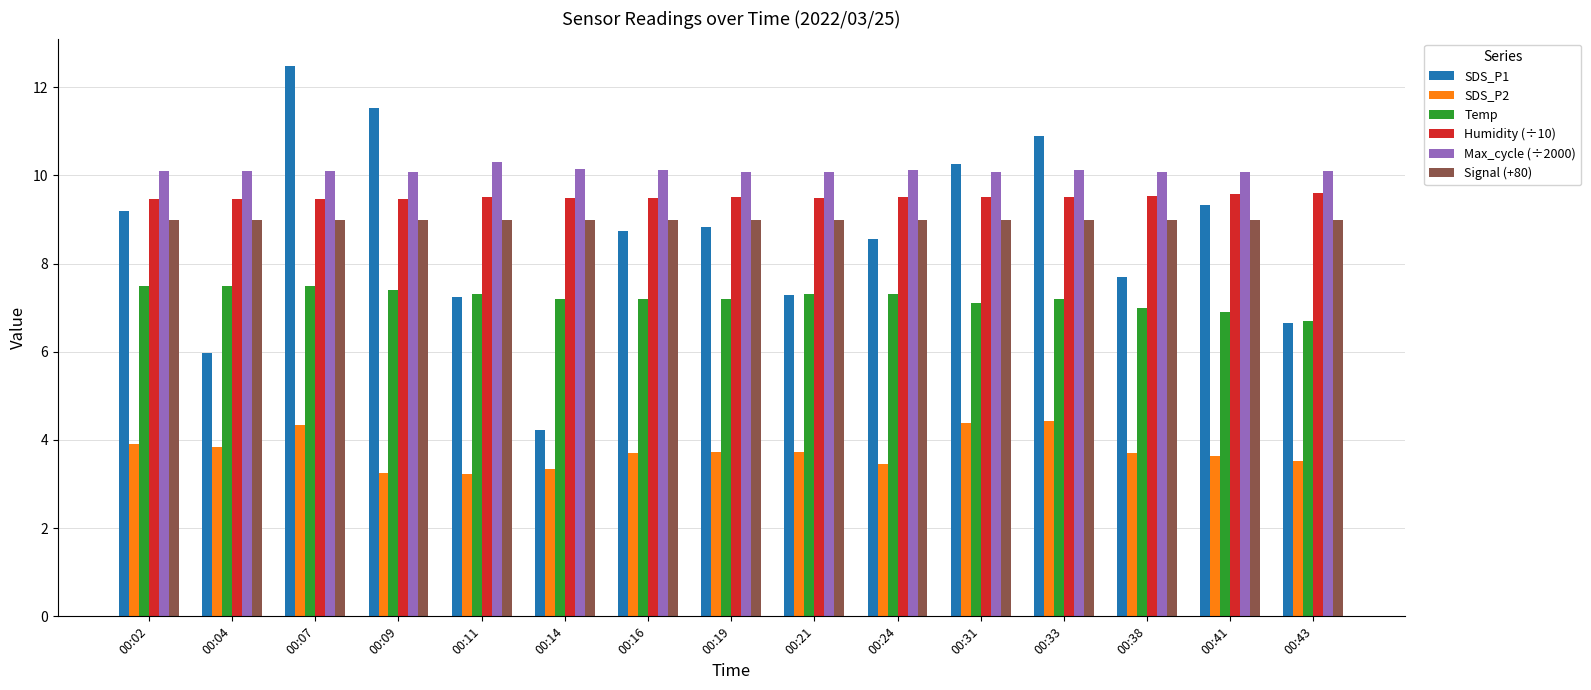

What is the smallest value displayed?

3.2